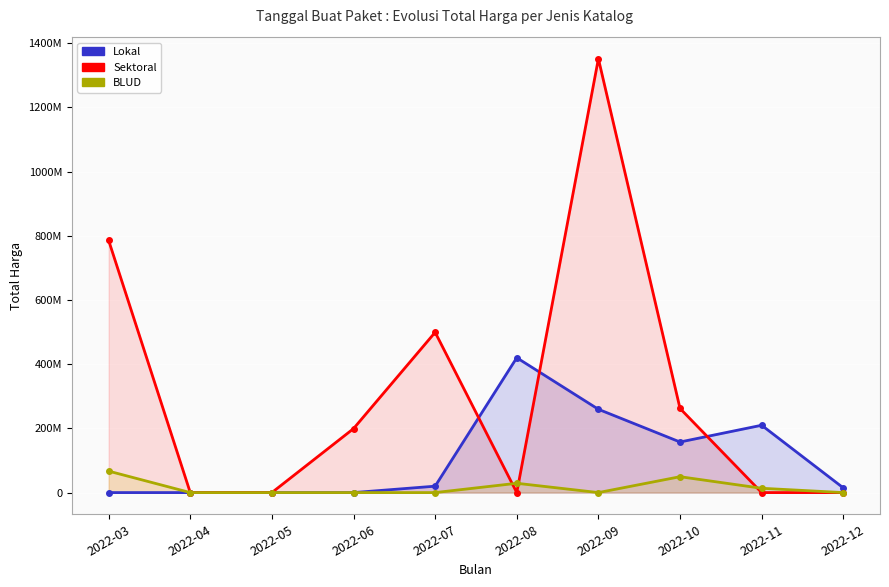

Reading left to right, list all the values displayed in this chart.

Lokal: 0	0	0	0	19950000	420075000	259477000	157568000	209773000	14750000
Sektoral: 785637025	0	0	199200000	499300000	0	1351682000	262118150	0	0
BLUD: 66871000	0	0	0	0	29000000	0	49478000	13442000	0